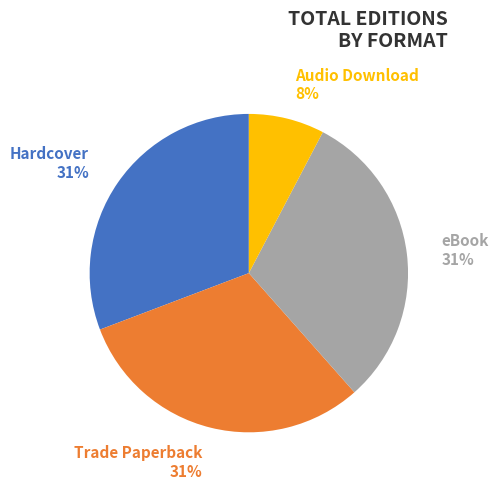

Does any single category account for the majority?

No